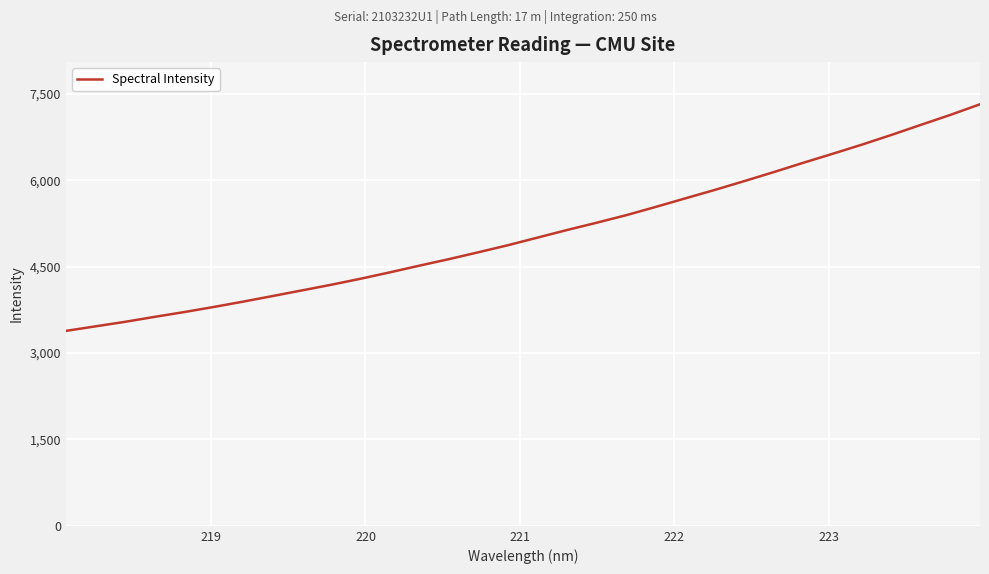

What is the greatest value displayed?

7318.8